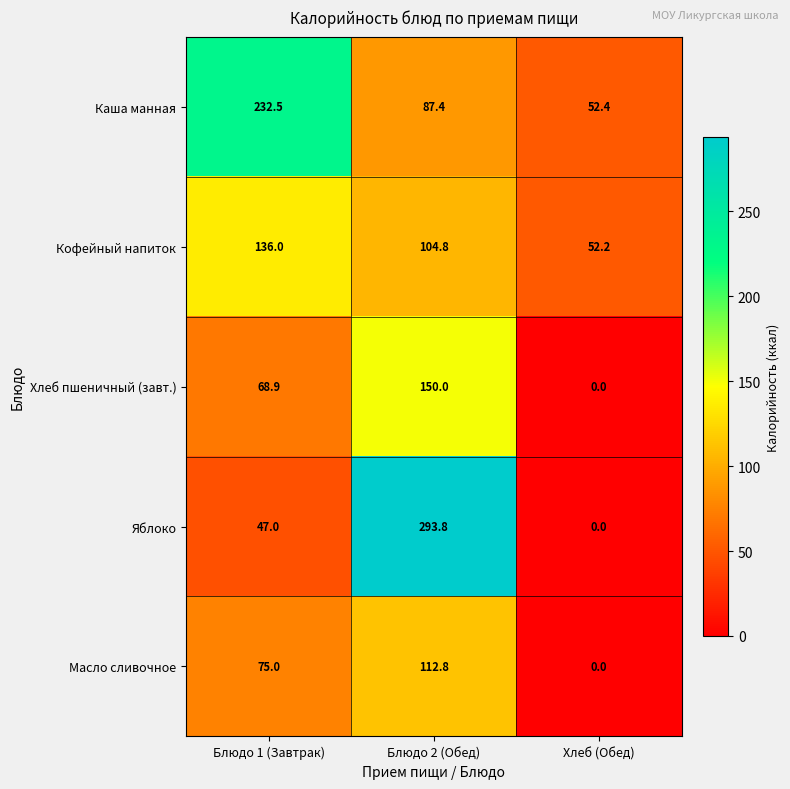

Rank the categories by Кофейный напиток value from lowest to highest.

Хлеб (Обед), Блюдо 2 (Обед), Блюдо 1 (Завтрак)